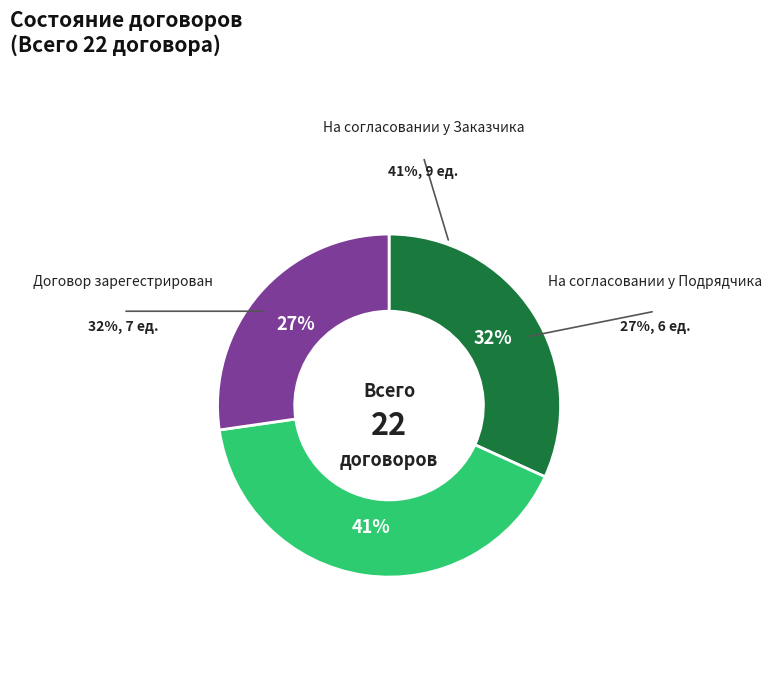

Is there a majority slice in this chart?

No